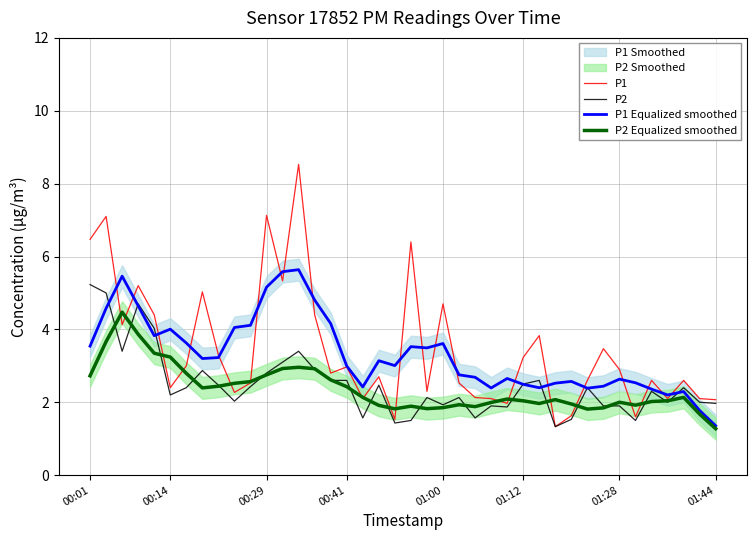

What position from the left is 38?

39